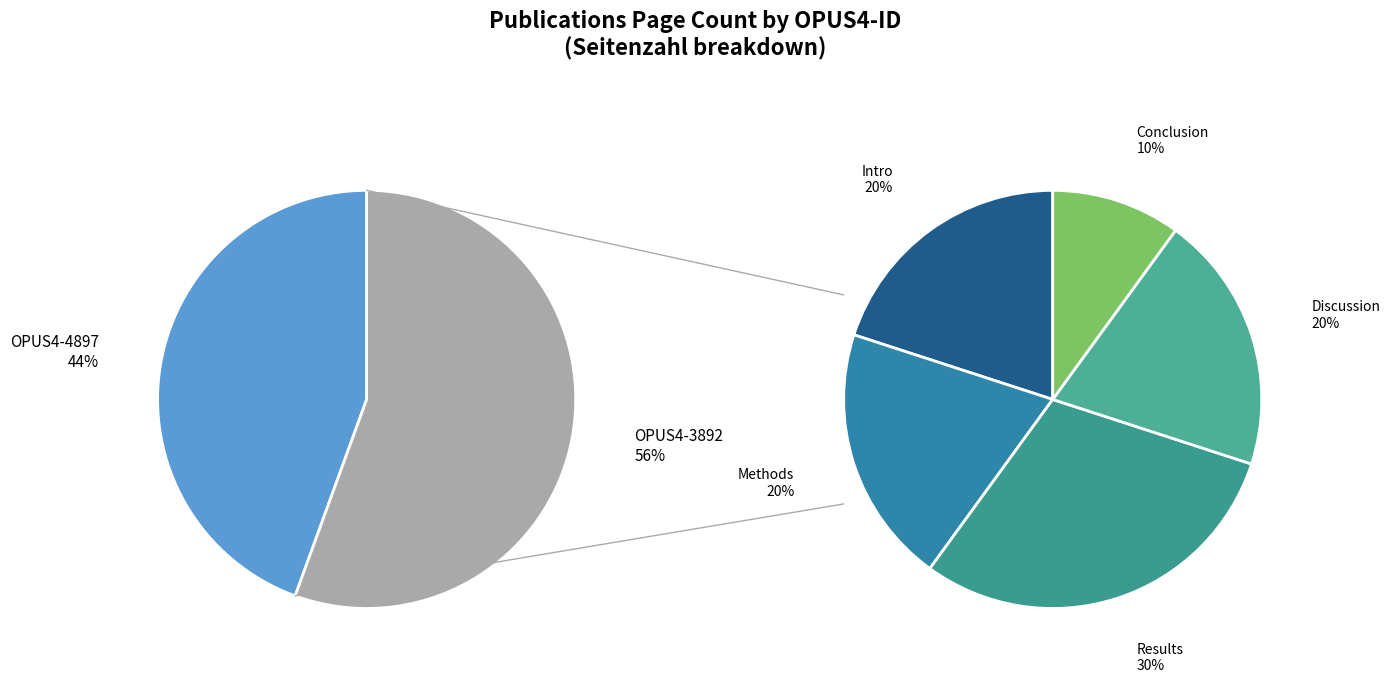

Which has a higher value, OPUS4-3892 or OPUS4-4897?

OPUS4-3892